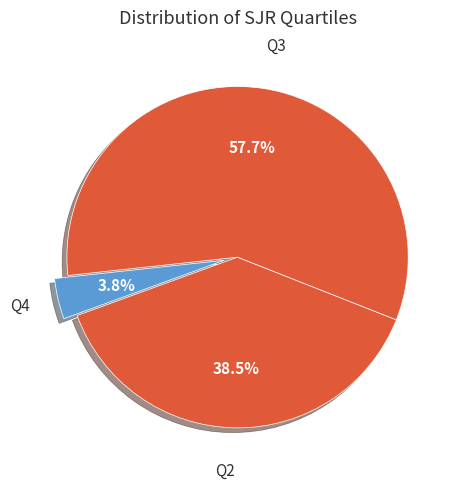

How many segments does this pie chart have?

3